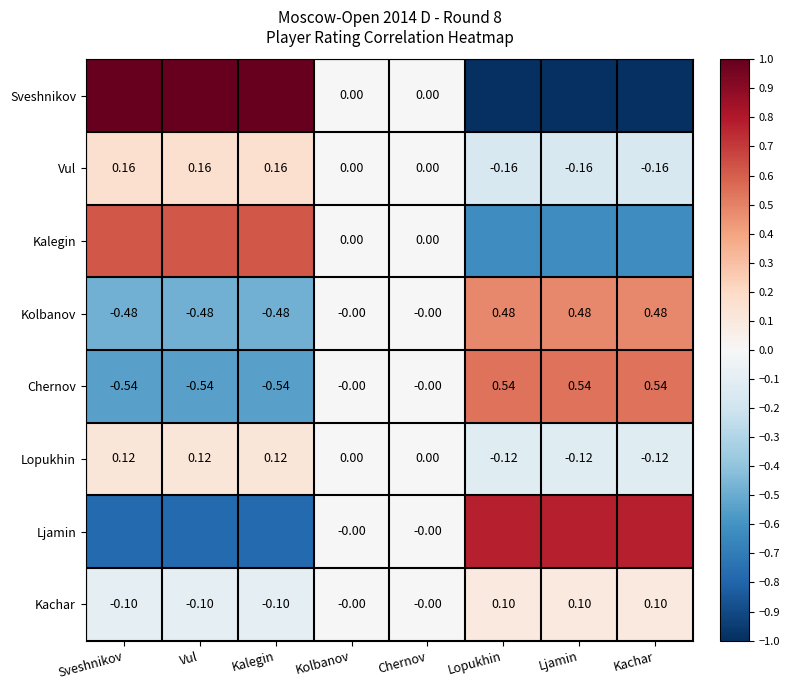

Is the value of Lopukhin at Ljamin greater than the value of Kolbanov at Kolbanov?

No